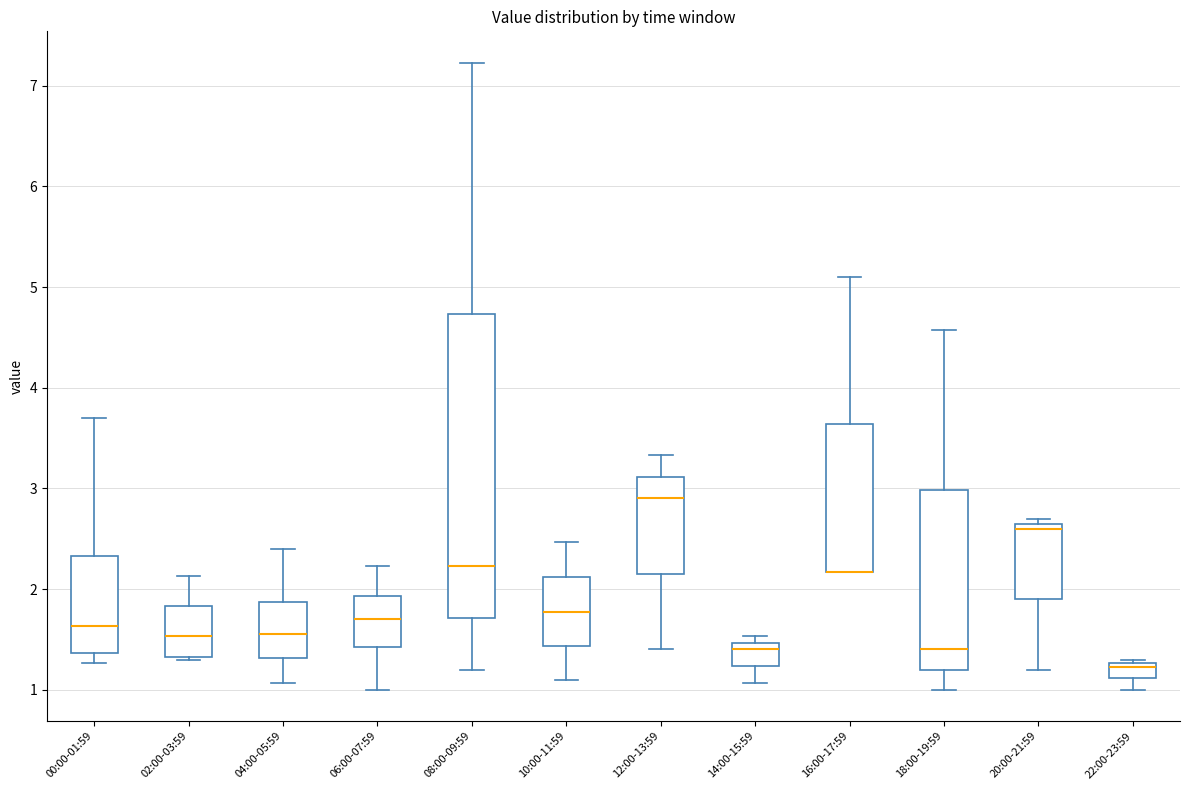

Reading left to right, transcribe this box plot: for each box, give where its median line is, the range the box spans, and where its two whiskers end, as read against the y-axis. The values are not printed on the chart, so give them approximately, as read against the axis.

00:00-01:59: median 1.6, box 1.4 to 2.3, whiskers 1.3 to 3.7
02:00-03:59: median 1.5, box 1.3 to 1.8, whiskers 1.3 to 2.1
04:00-05:59: median 1.6, box 1.3 to 1.9, whiskers 1.1 to 2.4
06:00-07:59: median 1.7, box 1.4 to 1.9, whiskers 1.0 to 2.2
08:00-09:59: median 2.2, box 1.7 to 4.7, whiskers 1.2 to 7.2
10:00-11:59: median 1.8, box 1.4 to 2.1, whiskers 1.1 to 2.5
12:00-13:59: median 2.9, box 2.2 to 3.1, whiskers 1.4 to 3.3
14:00-15:59: median 1.4, box 1.2 to 1.5, whiskers 1.1 to 1.5 (just above the box's upper edge)
16:00-17:59: median 2.2 (drawn on the box's lower edge), box 2.2 to 3.6, whiskers 2.2 to 5.1
18:00-19:59: median 1.4, box 1.2 to 3.0, whiskers 1.0 to 4.6
20:00-21:59: median 2.6, box 1.9 to 2.7, whiskers 1.2 to 2.7 (just above the box's upper edge)
22:00-23:59: median 1.2, box 1.1 to 1.3, whiskers 1.0 to 1.3 (just above the box's upper edge)